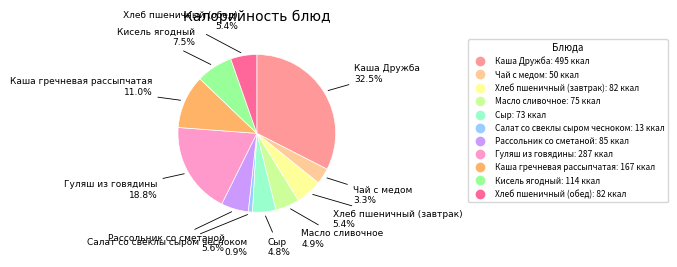

To the nearest percent, what percentage of the pie is Гуляш из говядины?

19%